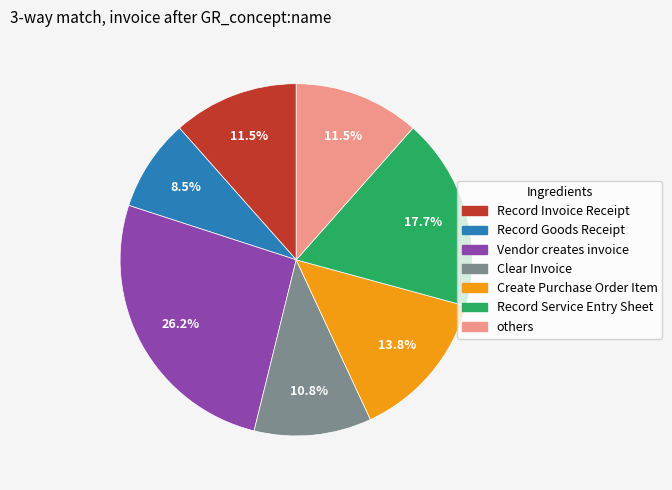

What portion of the pie excludes Create Purchase Order Item?

86.2%